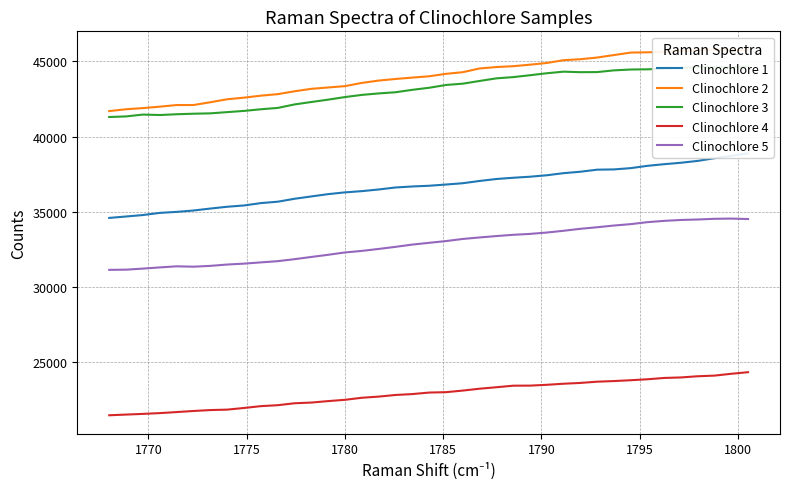

What is the lowest value of the Clinochlore 1 series?

34591.2